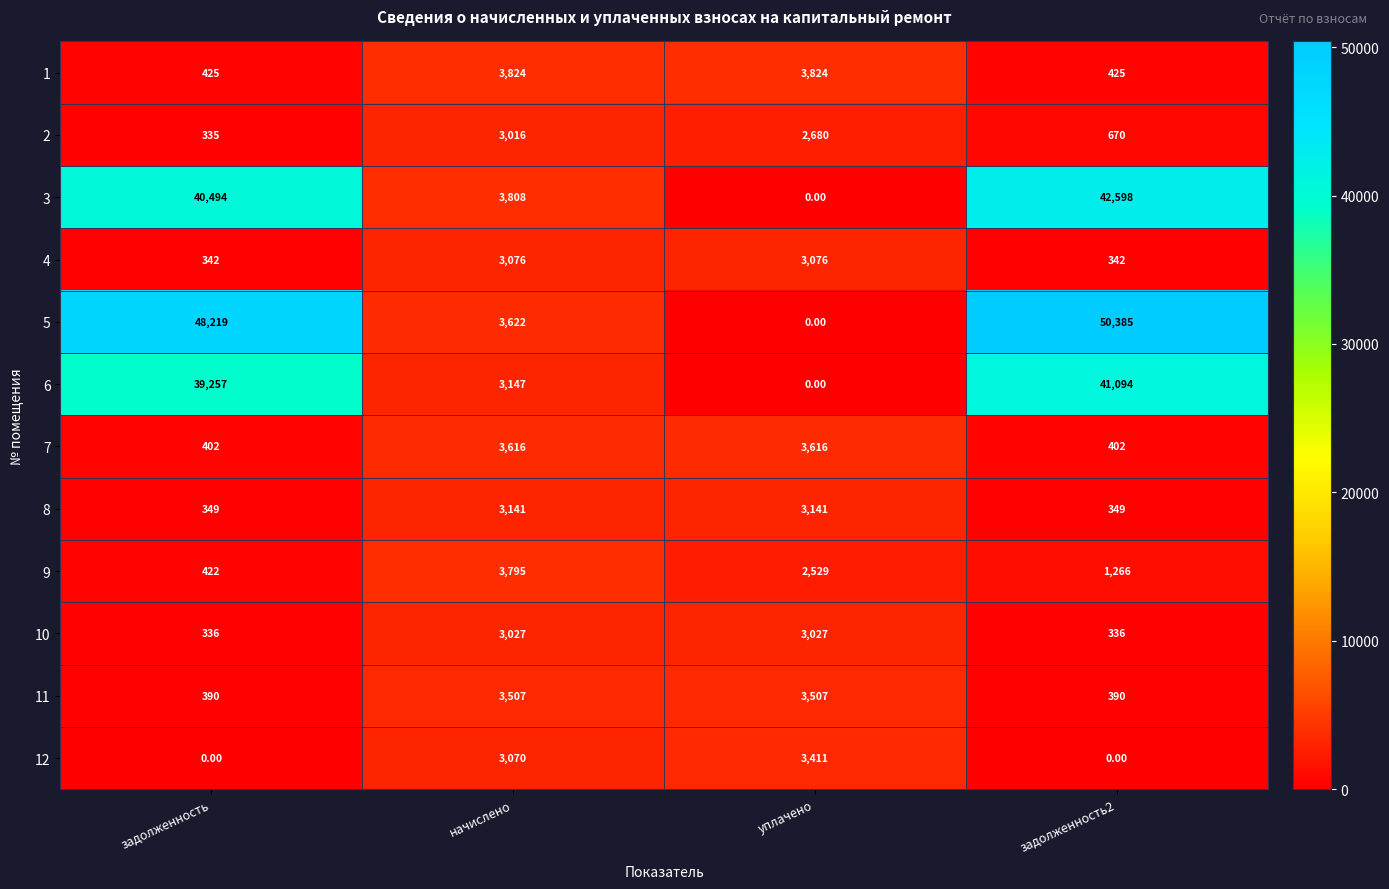

What is the difference between the maximum and minimum values in the 12 series?

3411